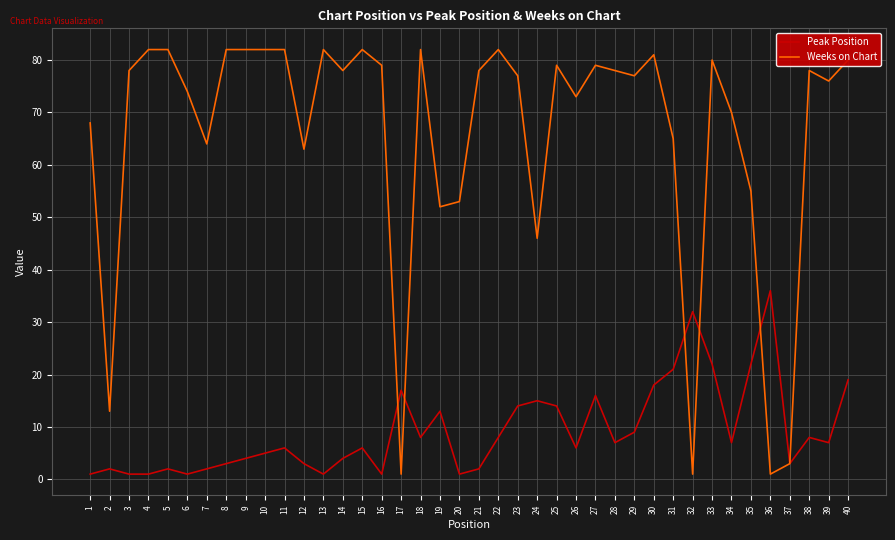

List the series in order of their peak value, lowest first.

Peak Position, Weeks on Chart